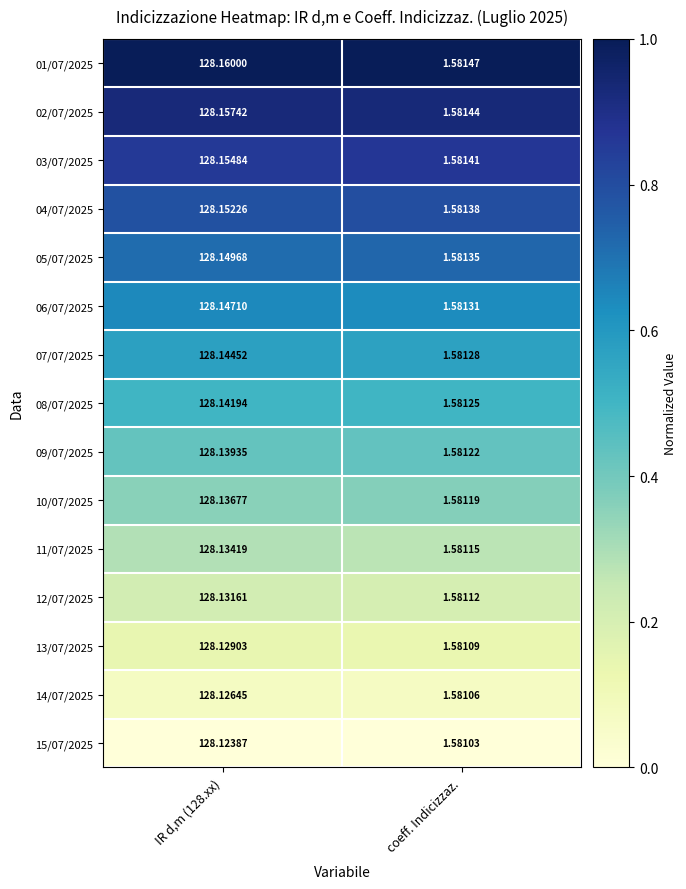

What is the total value across all series at IR d,m (128.xx)?

1922.1